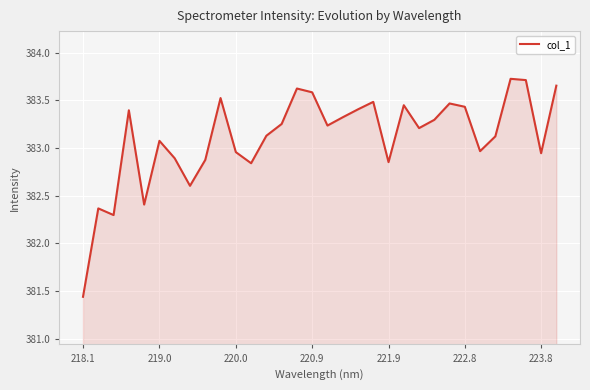

What is the difference between the maximum and minimum values?

2.3